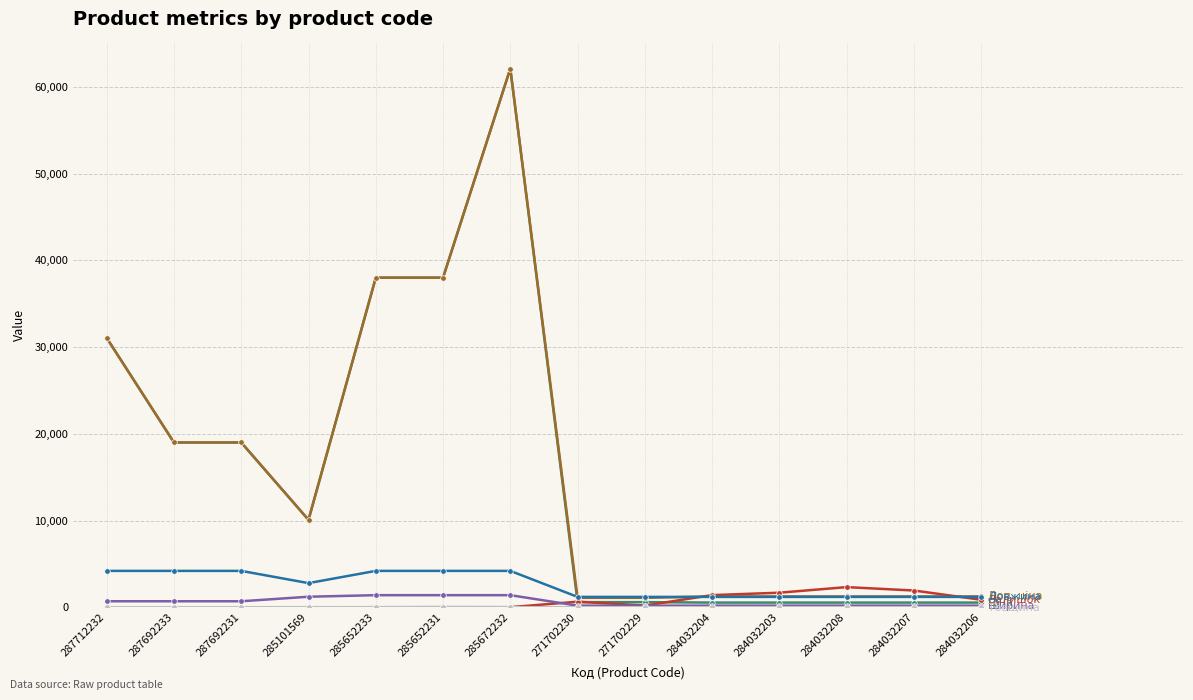

Count the number of categories in the chart.

14